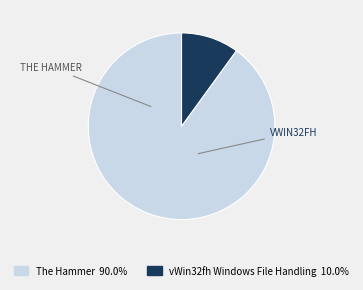

Is there any slice that represents more than half of the pie?

Yes